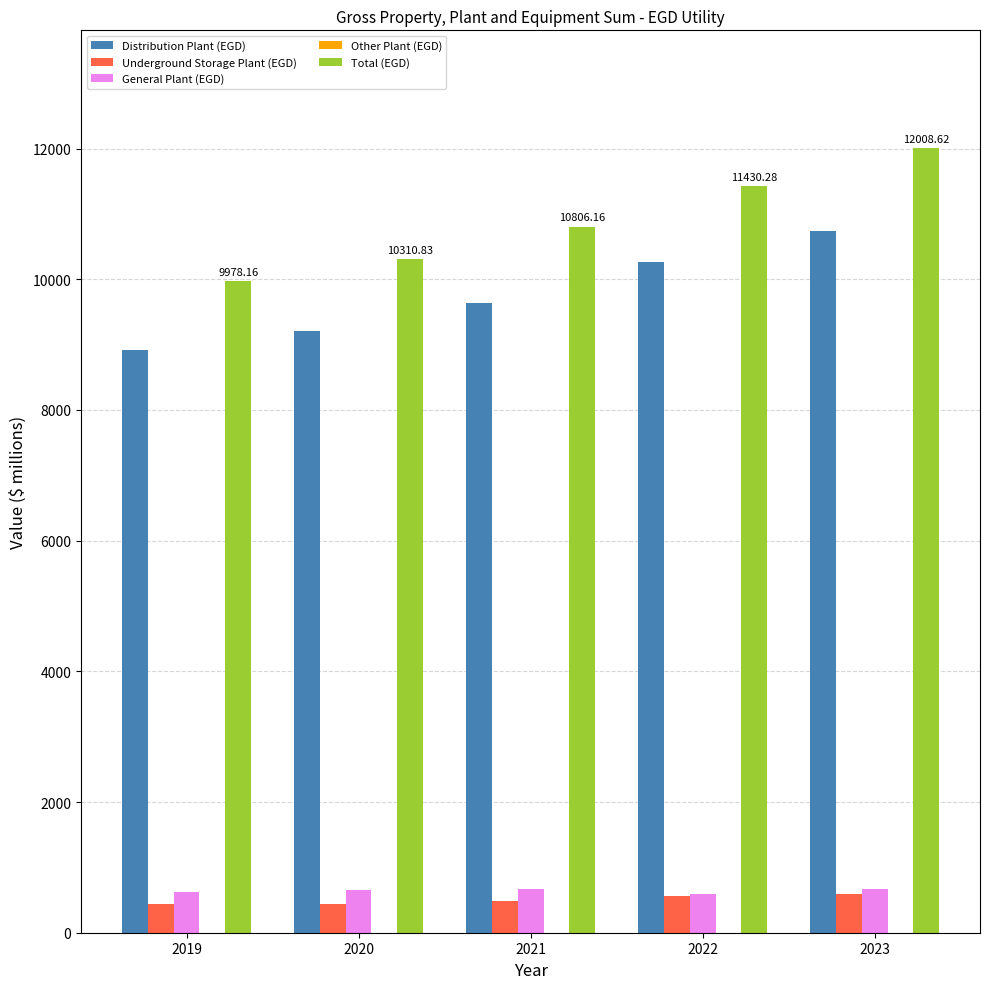

Which series has the largest total across all categories?

Total (EGD)